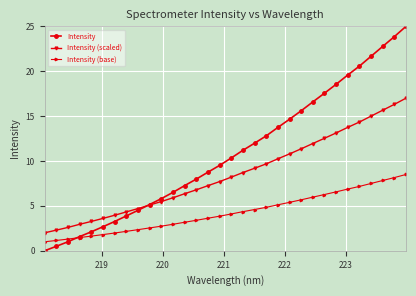

What is the maximum value for Intensity (base)?

8.5